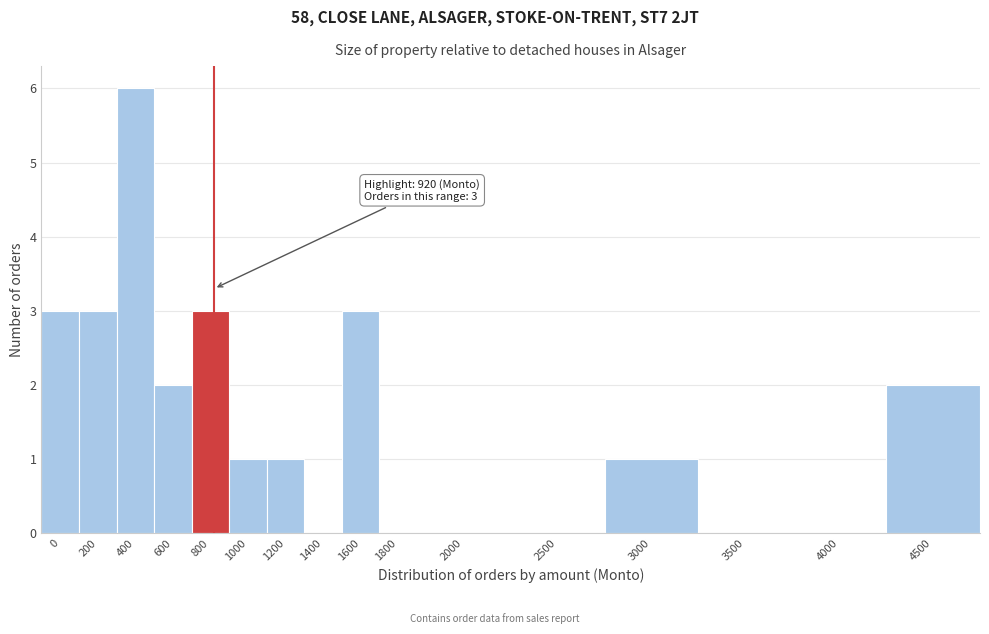

Reading left to right, transcribe all the data shown in this chart.

0=3	200=3	400=6	600=2	800=3	1000=1	1200=1	1400=0	1600=3	1800=0	2000=0	2500=0	3000=1	3500=0	4000=0	4500=2